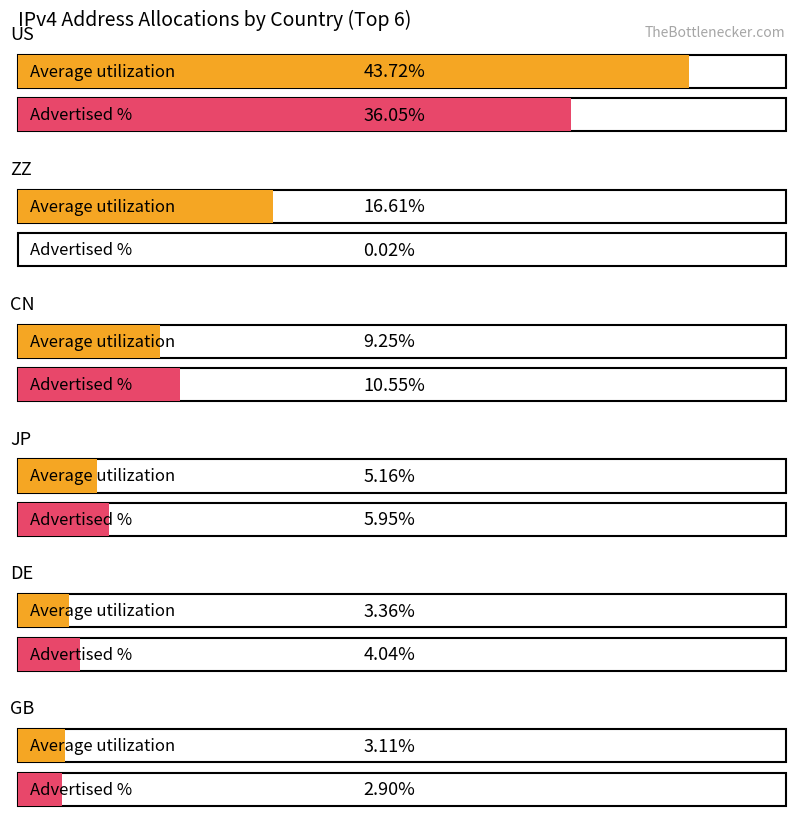

Reading left to right, list all the values displayed in this chart.

Average utilization: 43.7	16.6	9.2	5.2	3.4	3.1
Advertised %: 36.0	0.0	10.6	6.0	4.0	2.9